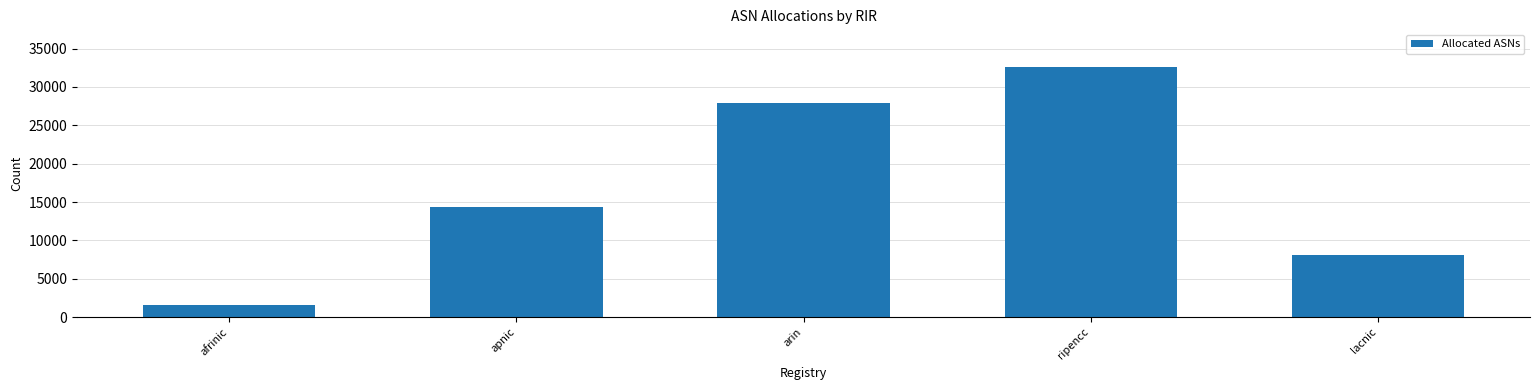

What is the maximum value shown in the chart?

32609